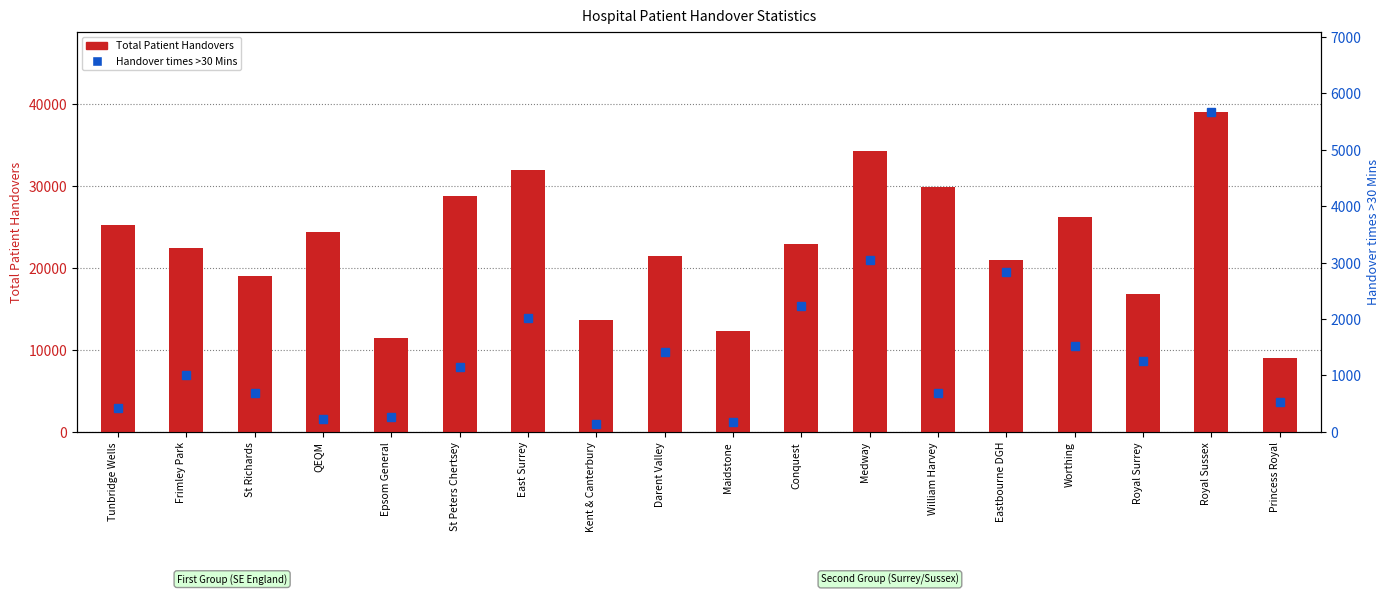

Rank the series by their average value, from lowest to highest.

Handover times >30 Mins, Total Patient Handovers